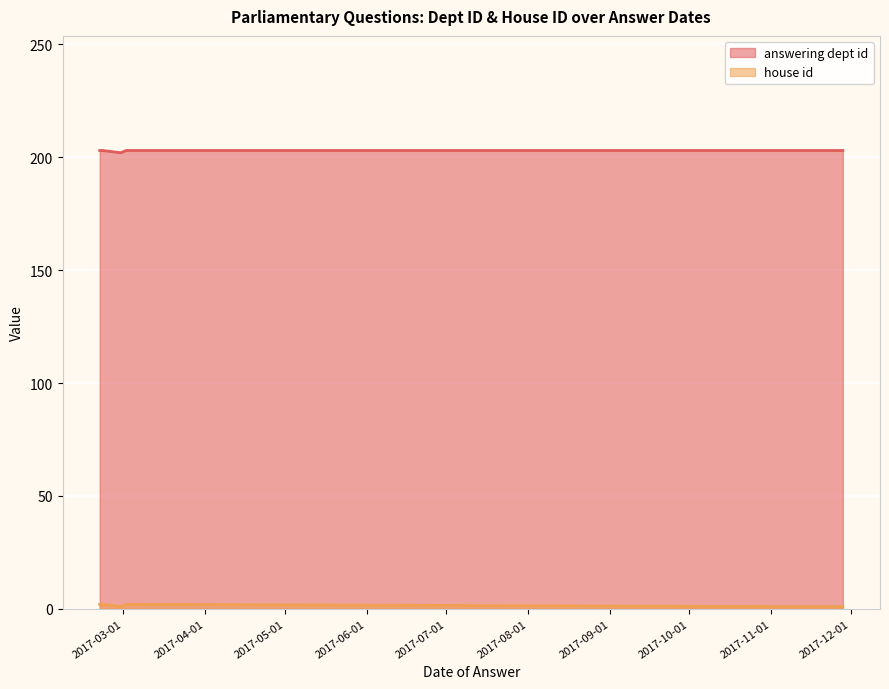

True or false: answering dept id and house id cross at least once.

False